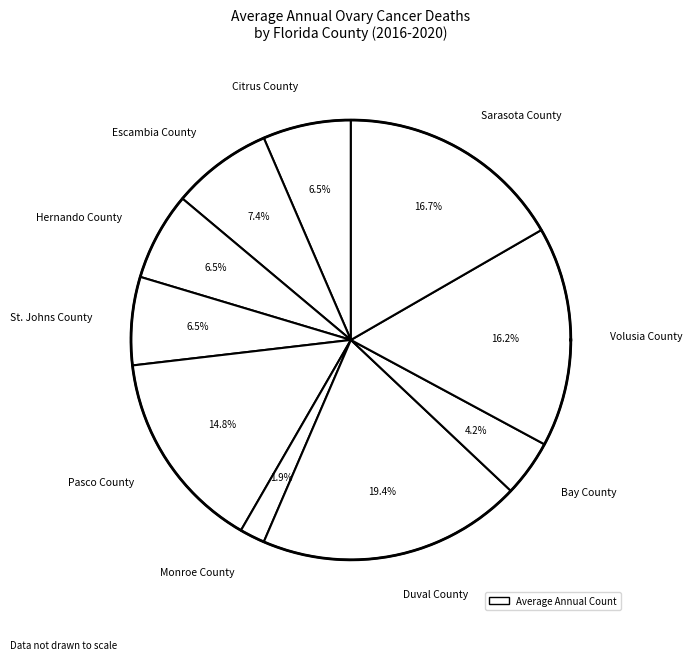

To the nearest percent, what is the difference between the largest and smallest slice percentages?

18%